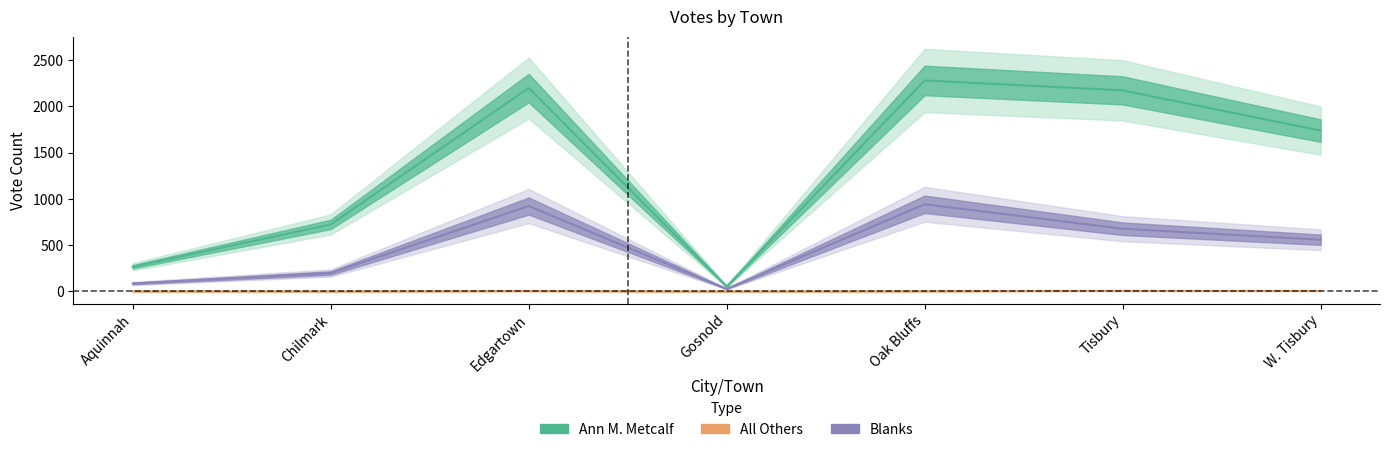

How many lines are shown in the chart?

3